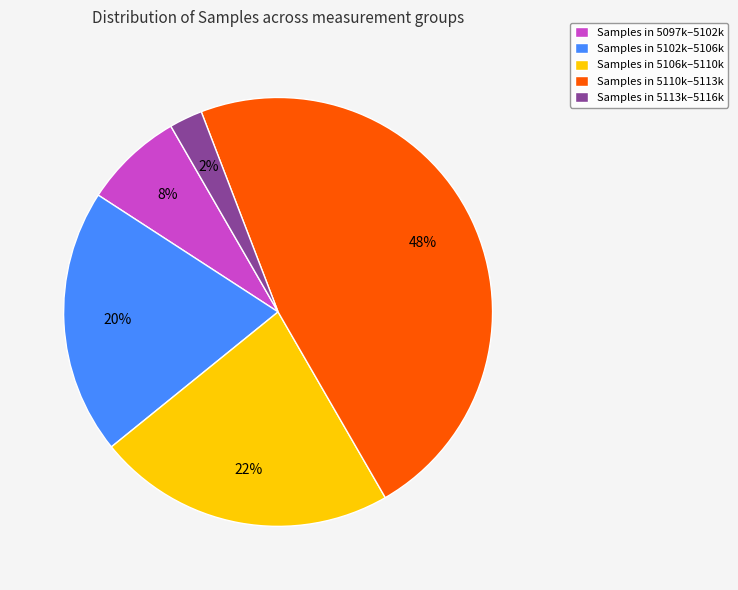

Rank the categories by value from lowest to highest.

Samples in 5113k–5116k, Samples in 5097k–5102k, Samples in 5102k–5106k, Samples in 5106k–5110k, Samples in 5110k–5113k